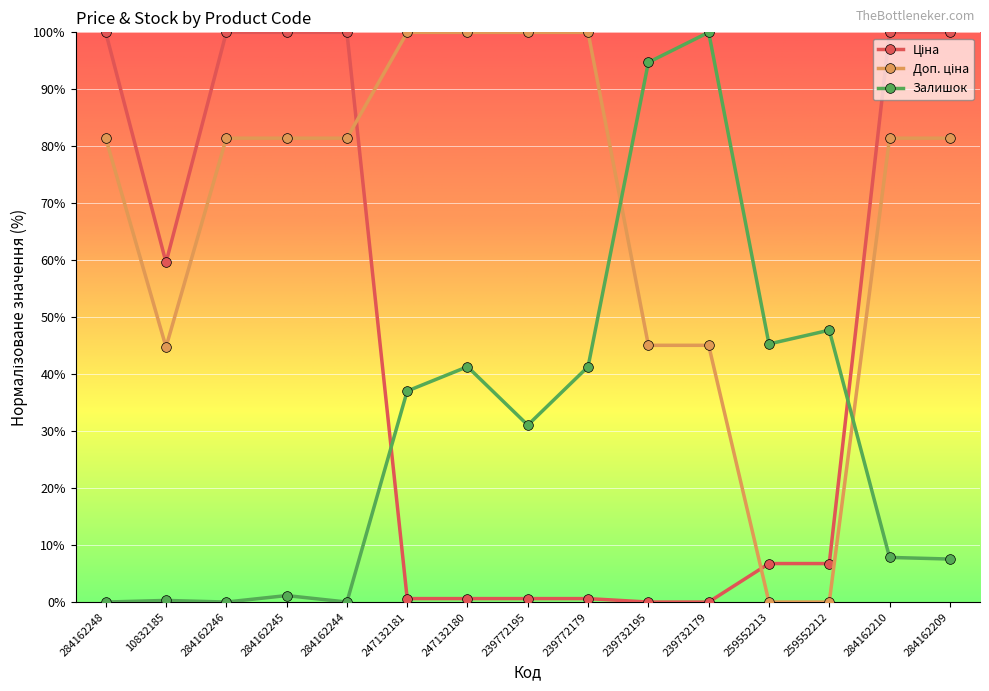

What is the difference between the highest and lowest values at 284162209?

92.5